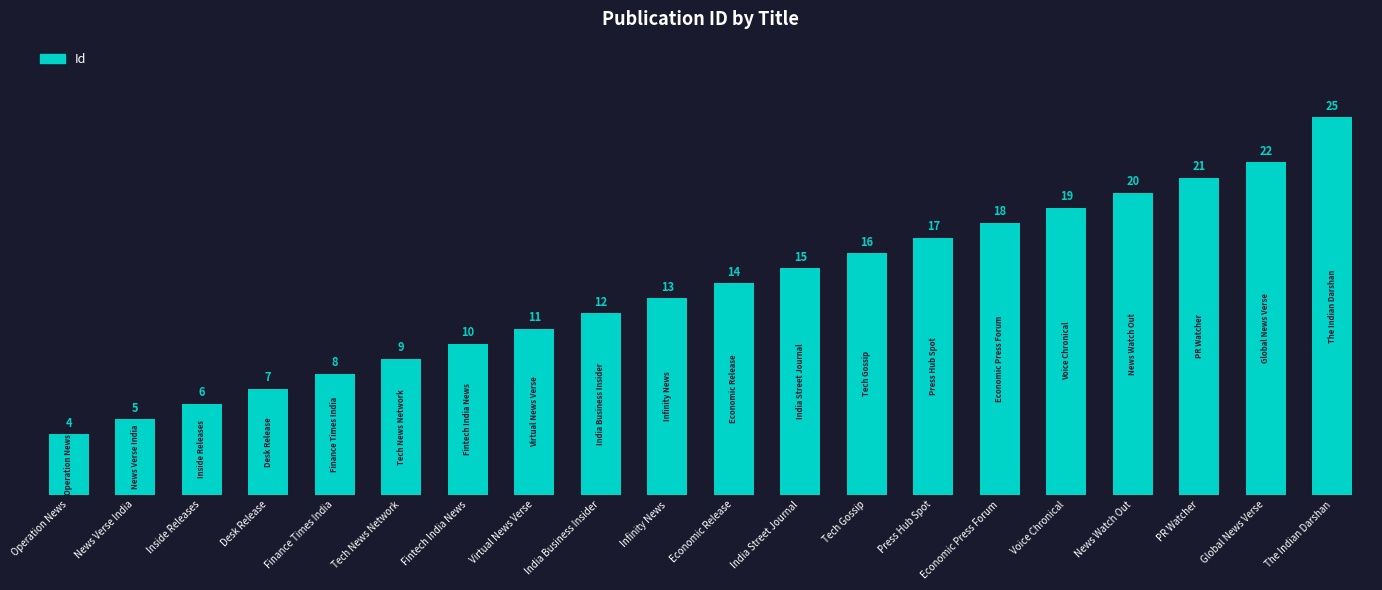

Rank the categories by value from lowest to highest.

Operation News, News Verse India, Inside Releases, Desk Release, Finance Times India, Tech News Network, Fintech India News, Virtual News Verse, India Business Insider, Infinity News, Economic Release, India Street Journal, Tech Gossip, Press Hub Spot, Economic Press Forum, Voice Chronical, News Watch Out, PR Watcher, Global News Verse, The Indian Darshan